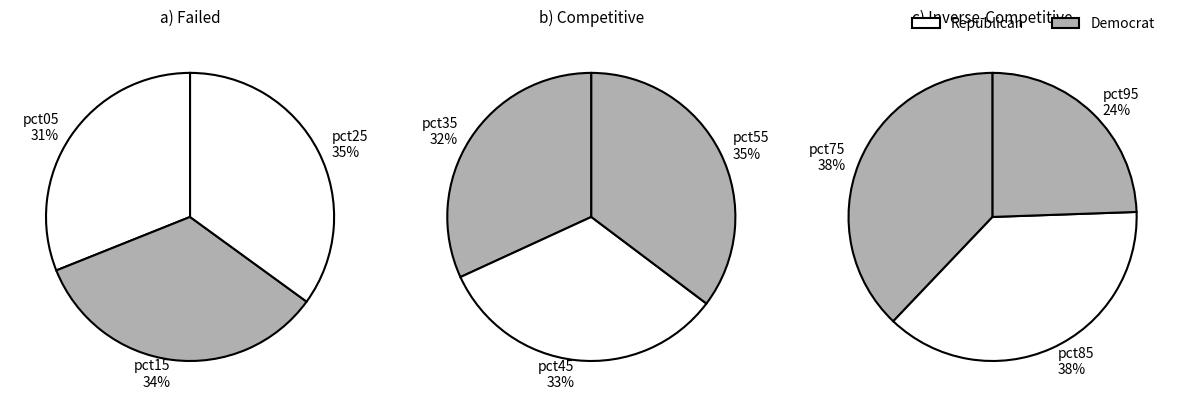

Does any single category account for the majority?

No